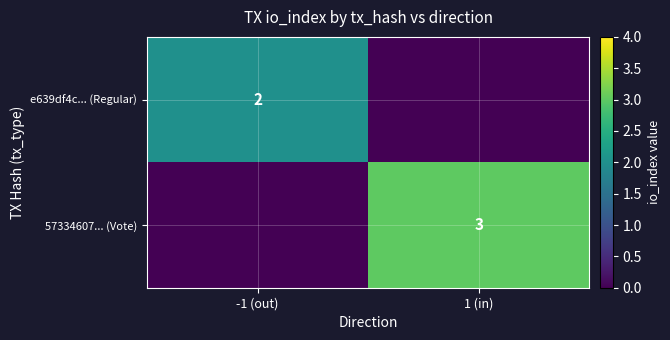

Is it true that e639df4c... (Regular) equals 1 at -1 (out)?

False